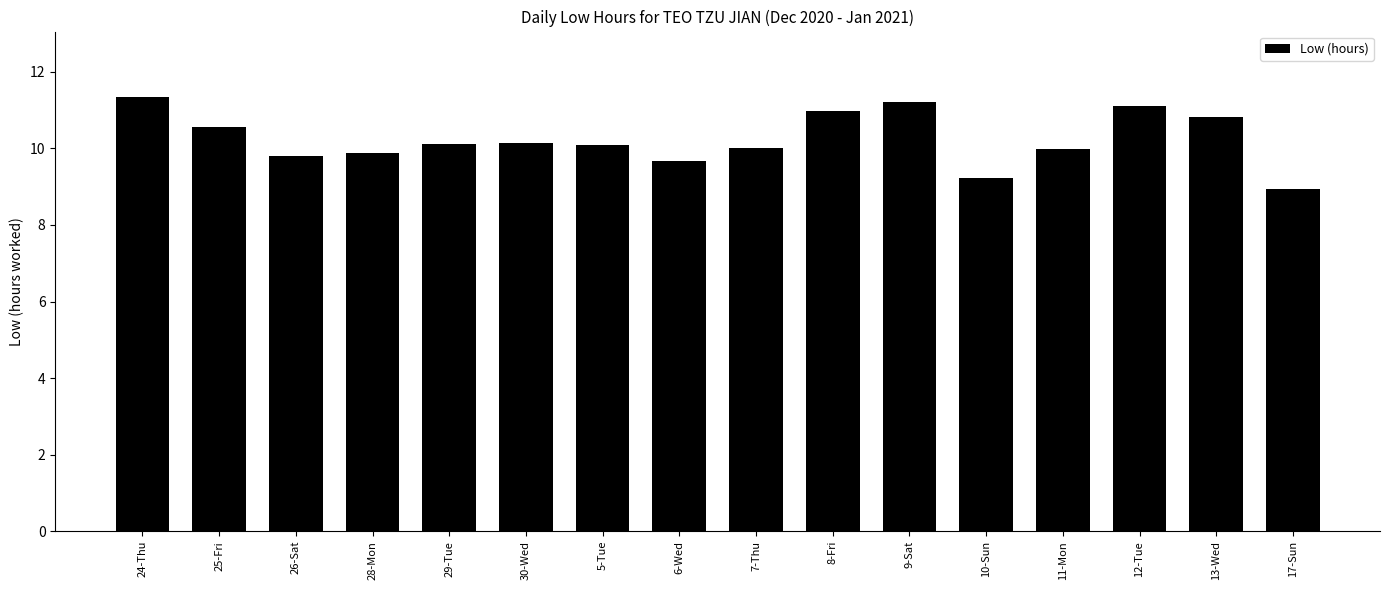

What is the difference between the second highest and minimum values?

2.3